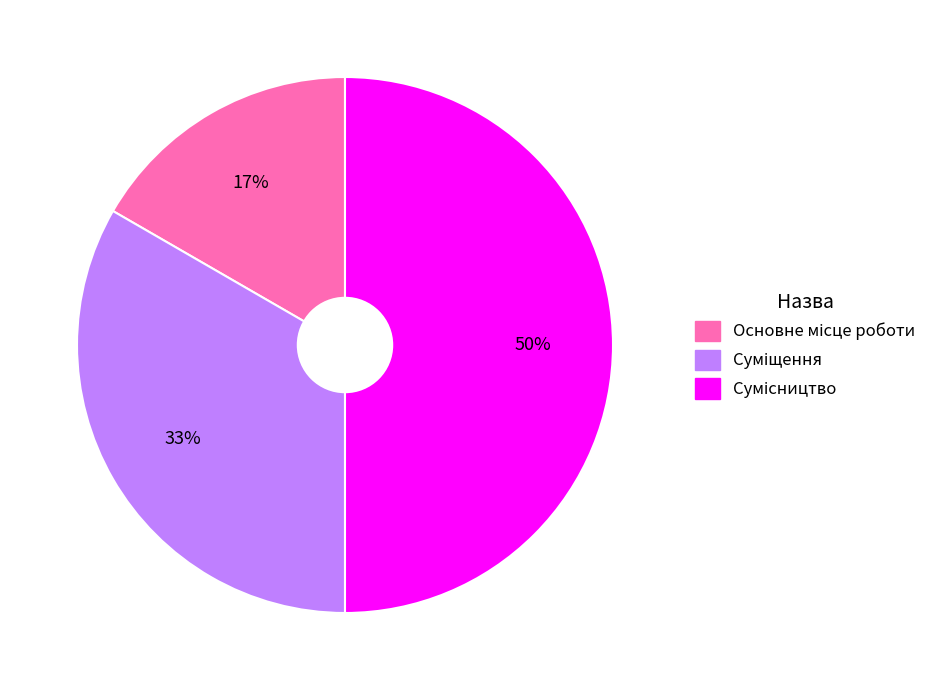

To the nearest percent, what is the average slice percentage?

33%